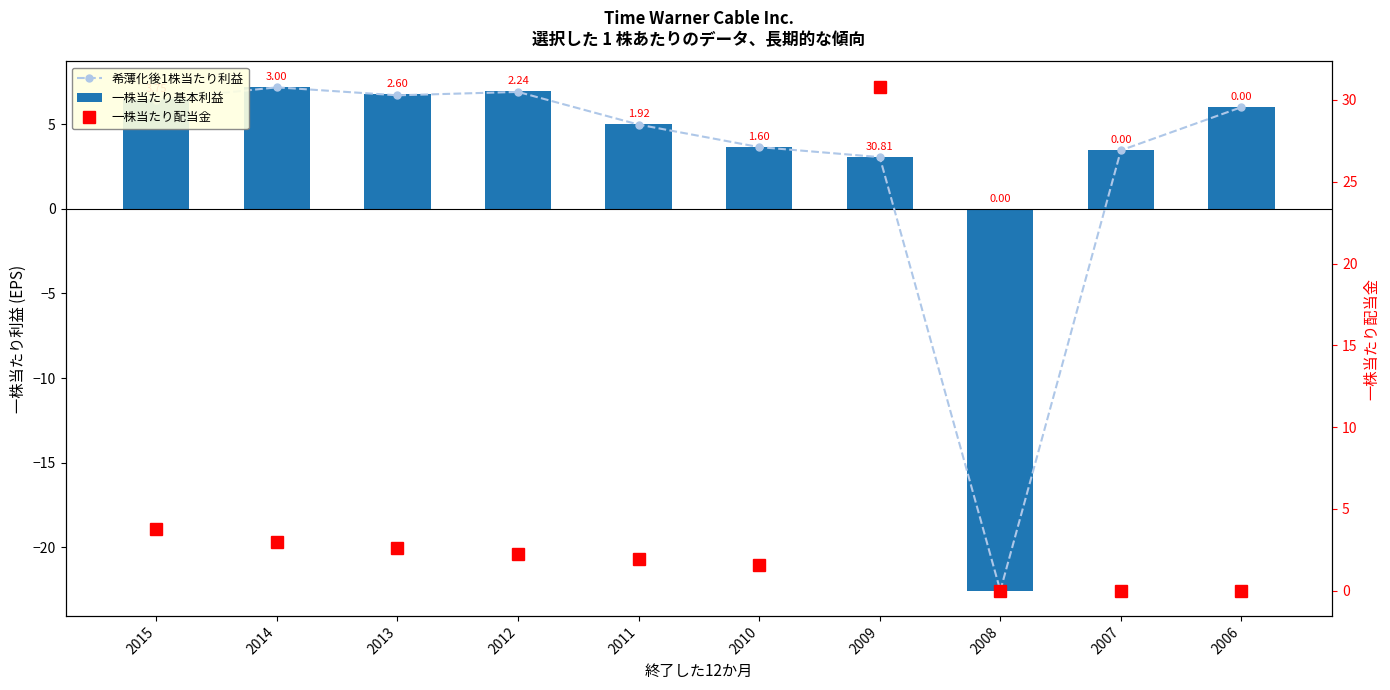

Which series has the largest range (max minus min)?

一株当たり配当金